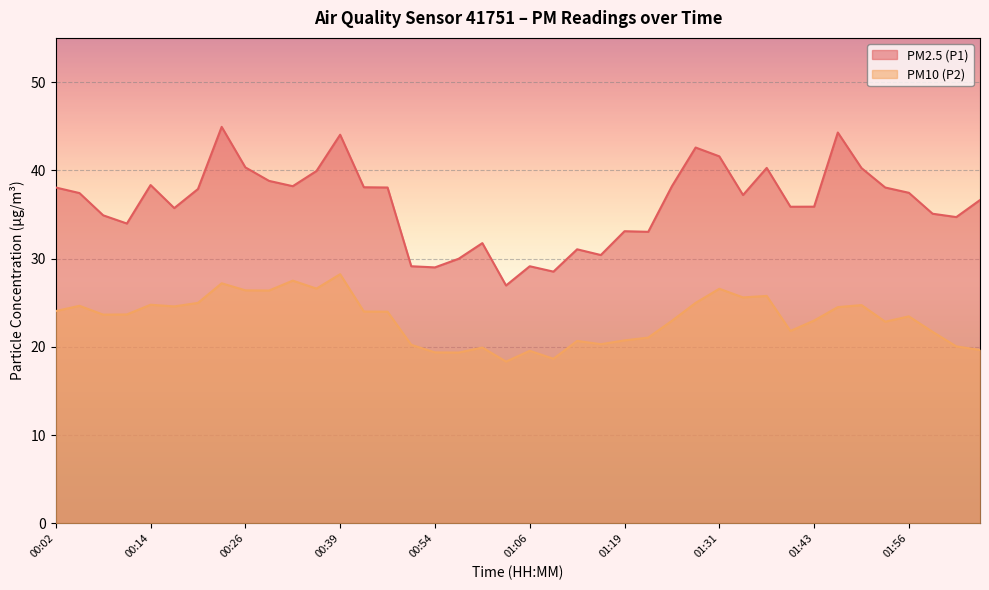

True or false: PM10 (P2) and PM2.5 (P1) cross at least once.

False